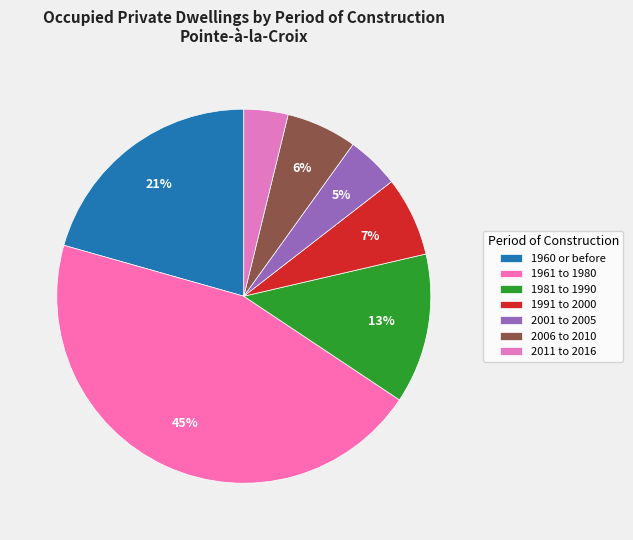

Is there a majority slice in this chart?

No